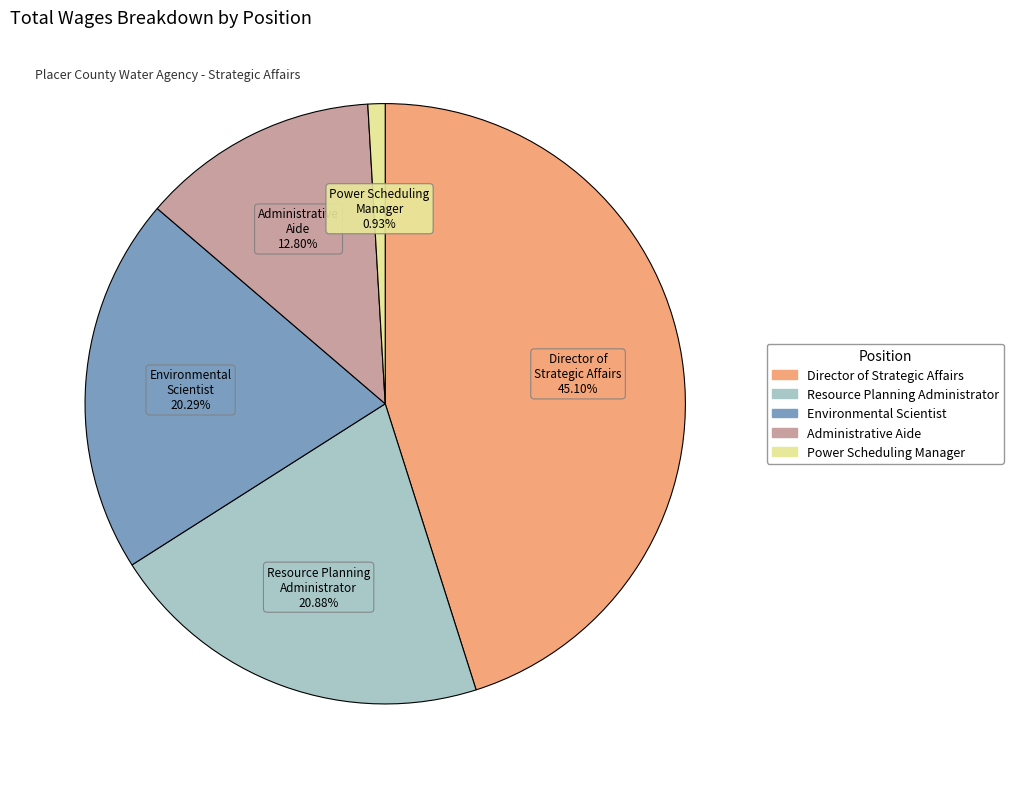

Rank the categories by value from highest to lowest.

Director of Strategic Affairs, Resource Planning Administrator, Environmental Scientist, Administrative Aide, Power Scheduling Manager